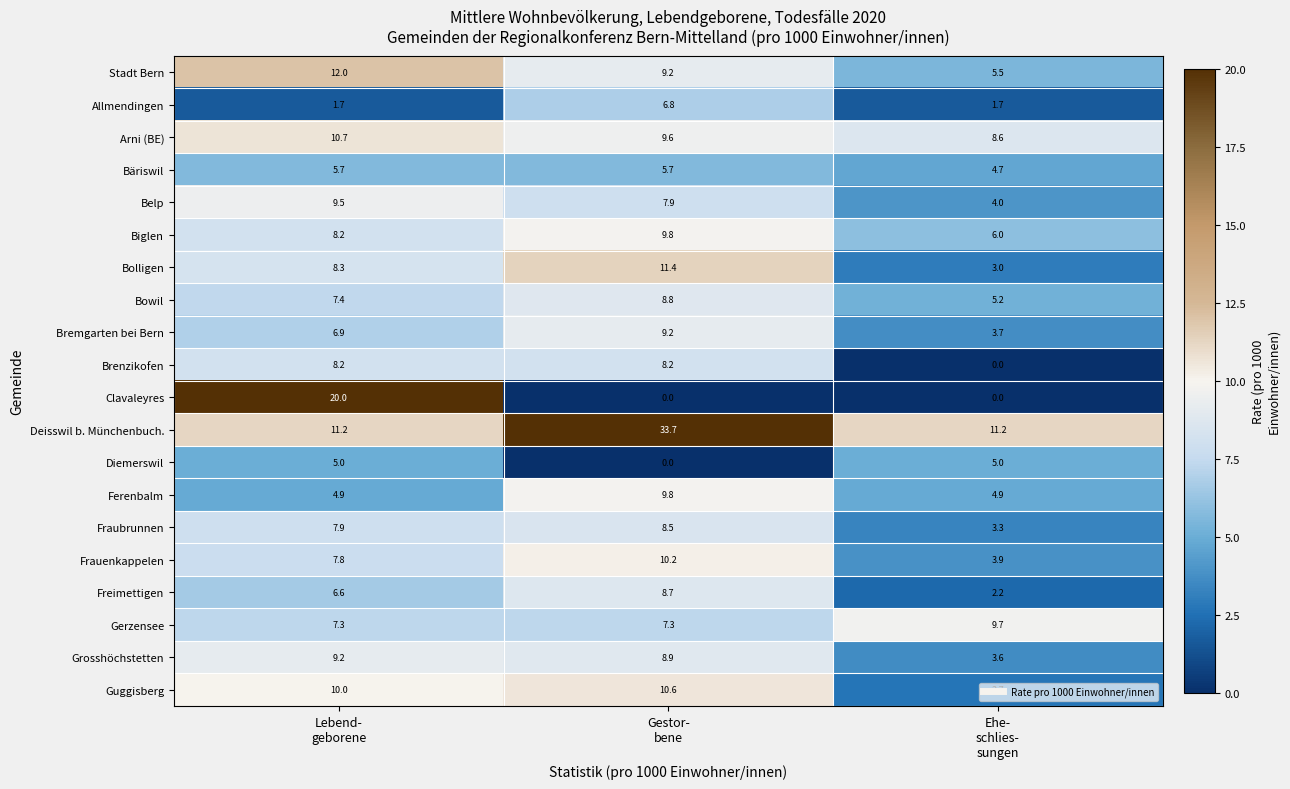

What is the sum of all Belp values?

21.4